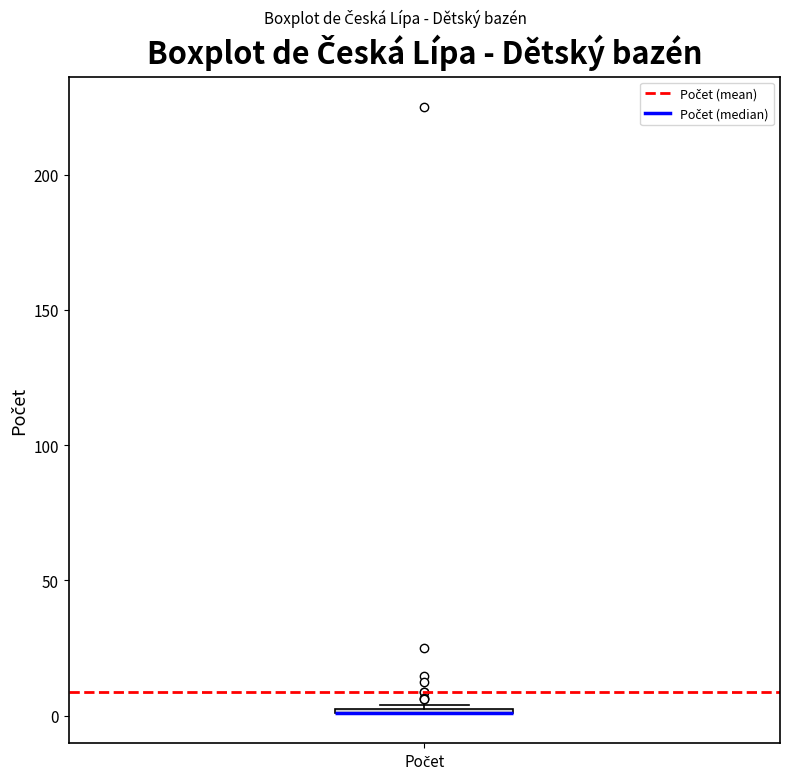

Where is the lower edge of the box for Počet on the y-axis? The values are not printed on the chart, so give them approximately, as read against the axis.

0